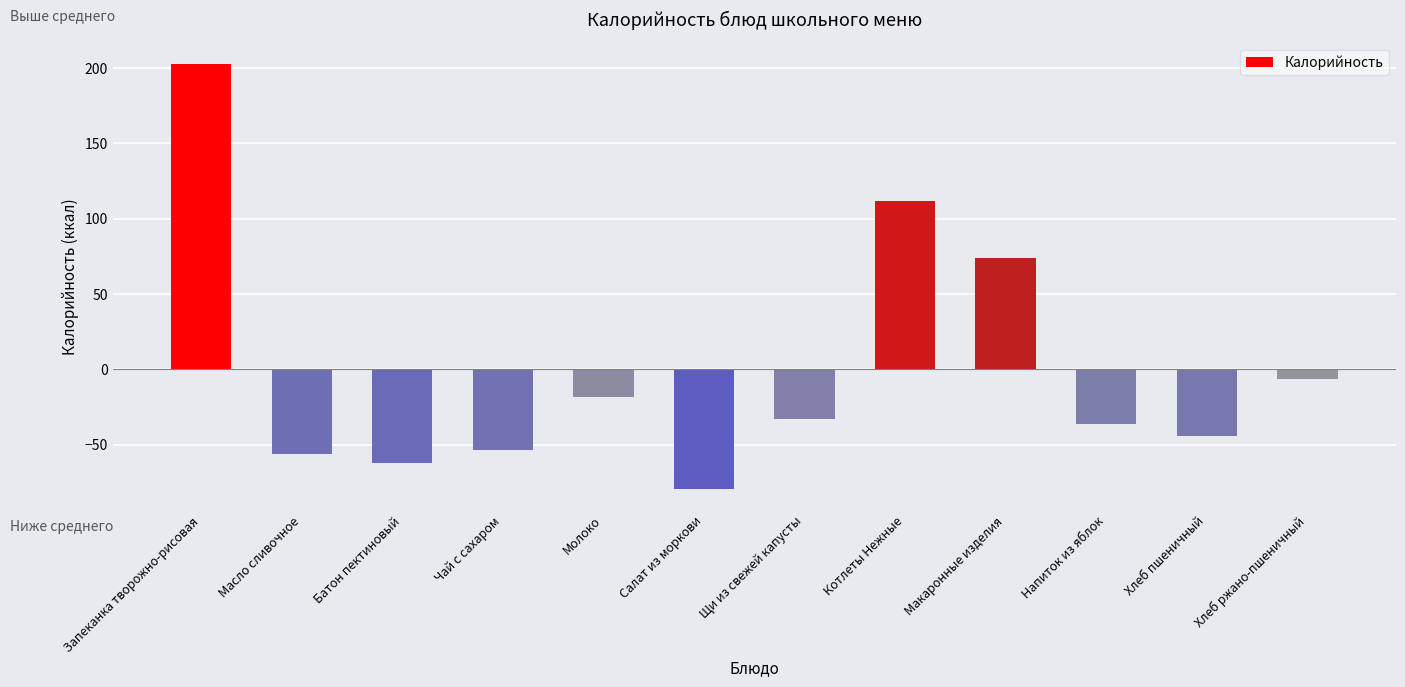

What is the sum of all values?

-1.0